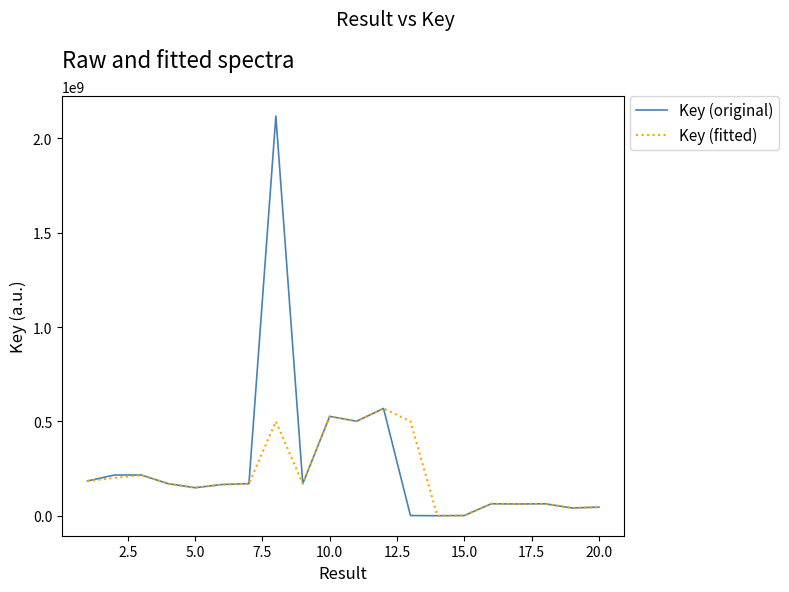

Which series has the widest spread of values?

Key (original)